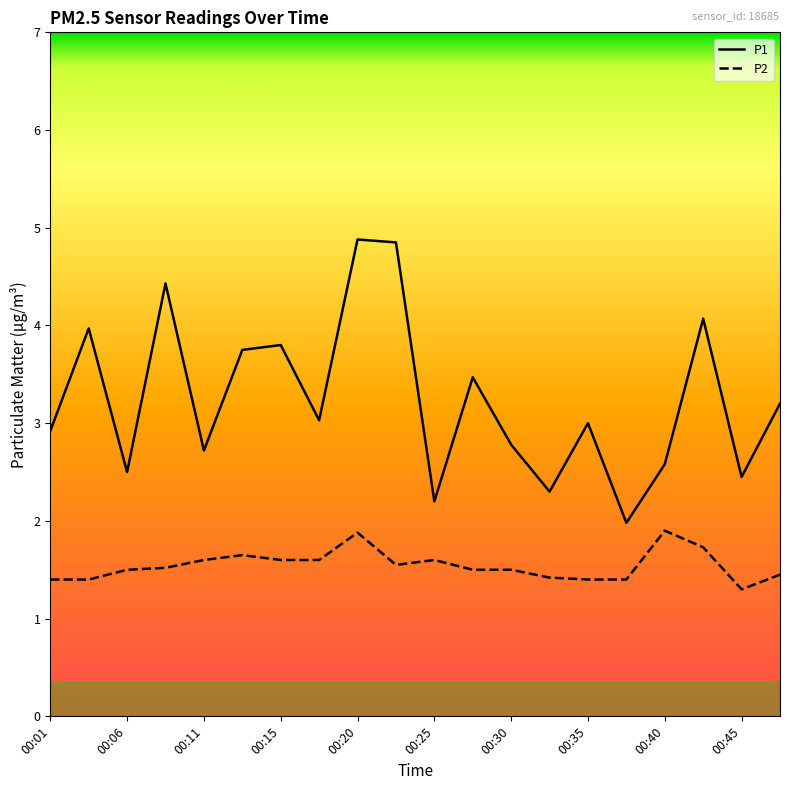

Which series has the largest total across all categories?

P1